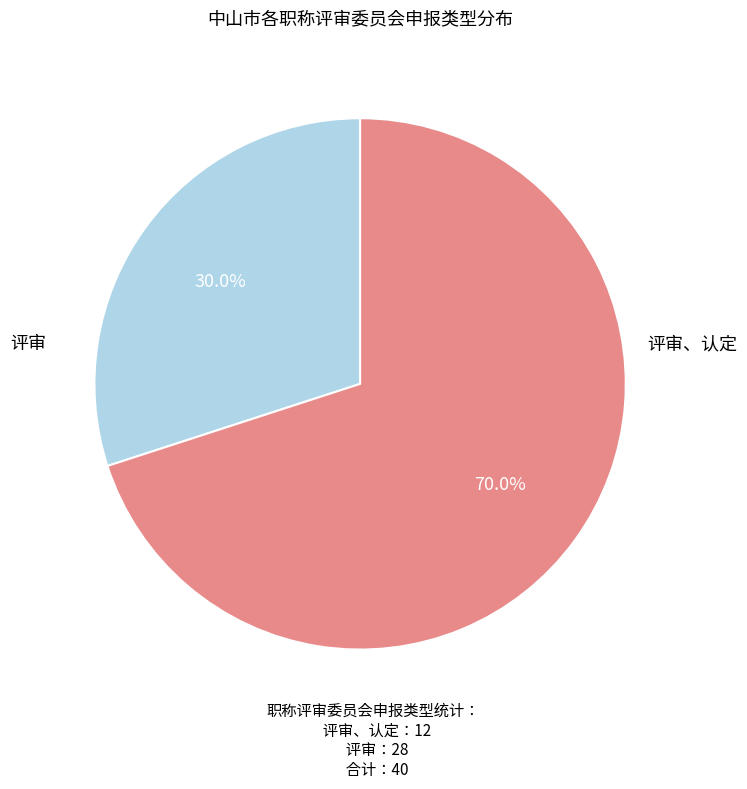

Does any single category account for the majority?

Yes